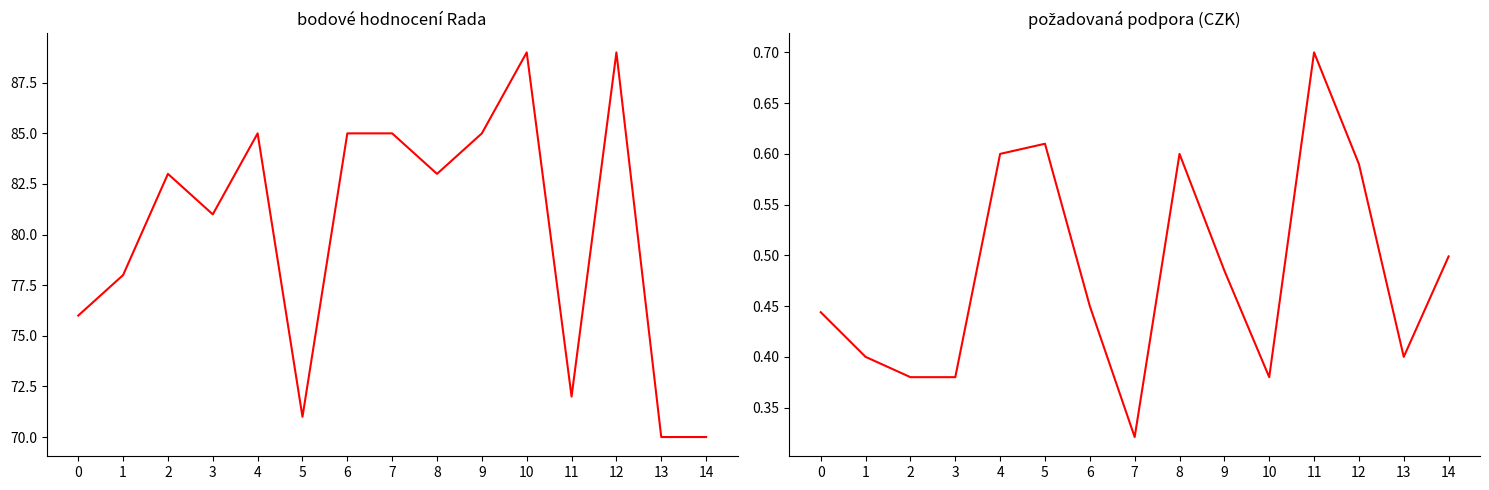

Is it true that bodové hodnocení Rada equals 44.5 at 13?

False